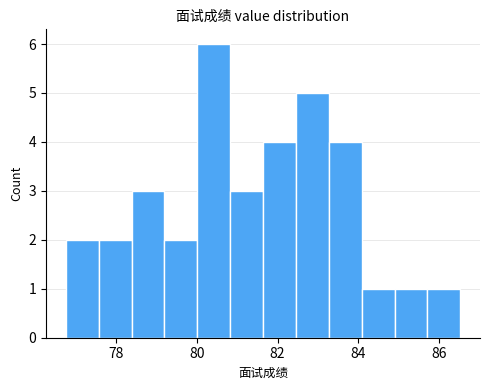

How tall is the bar that spans 78.4 to 79.2 on the x-axis? Neither the bar edges nor the heights are printed on the chart, so give them approximately, as read against the axes.

3